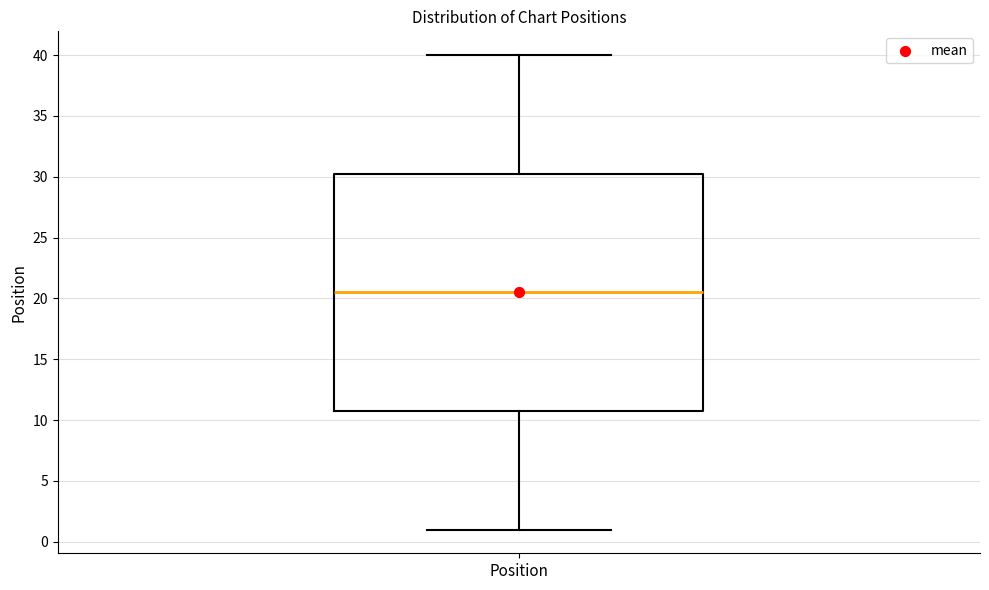

Where does the upper whisker of the box for Position end on the y-axis? The values are not printed on the chart, so give them approximately, as read against the axis.

40.0